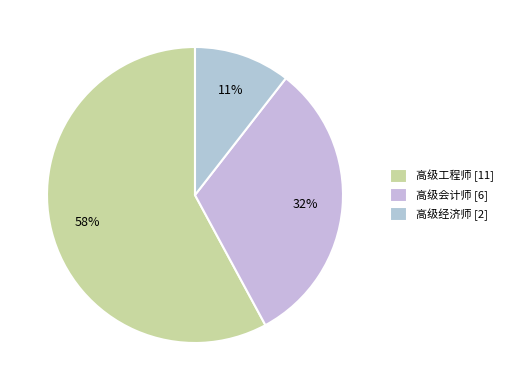

What is the largest slice in the pie chart?

高级工程师